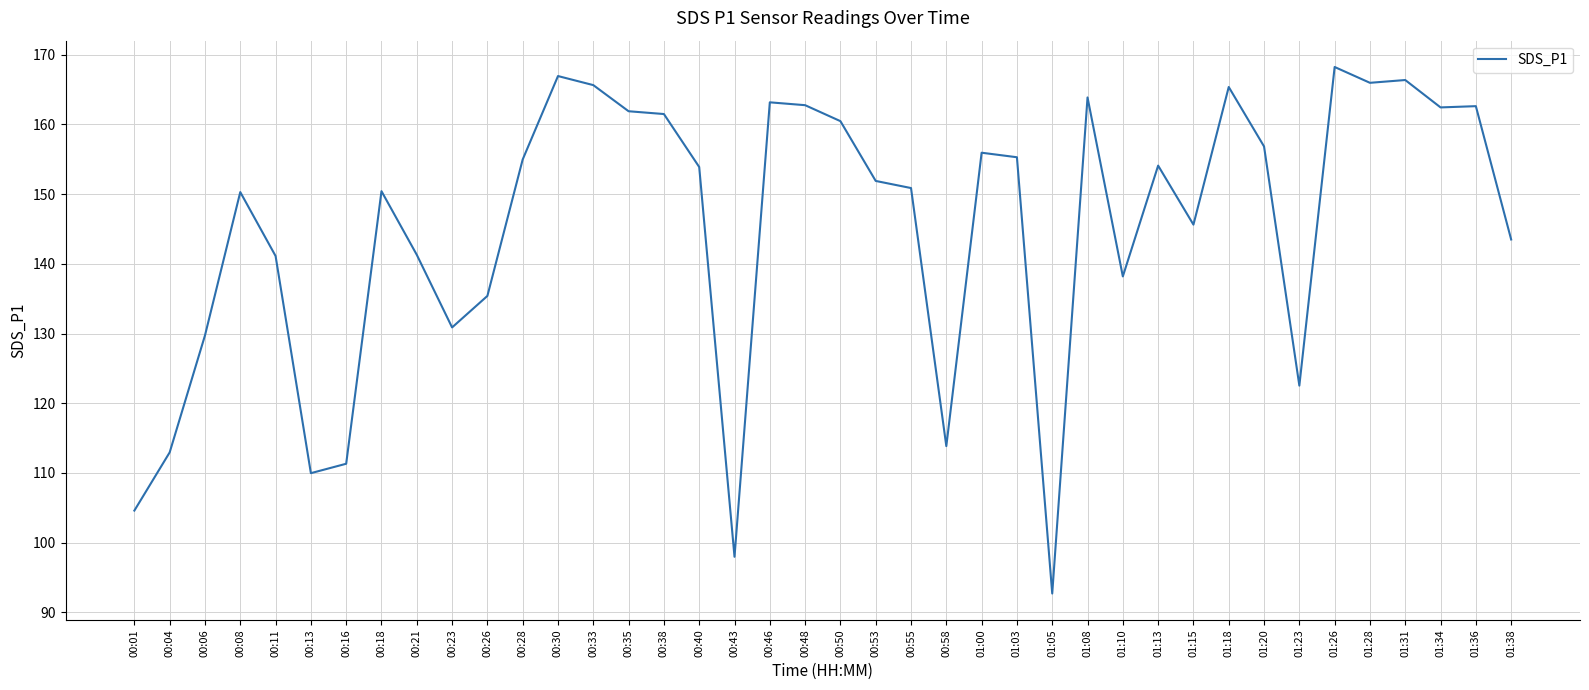

Is this an area chart (filled region under the line)?

No